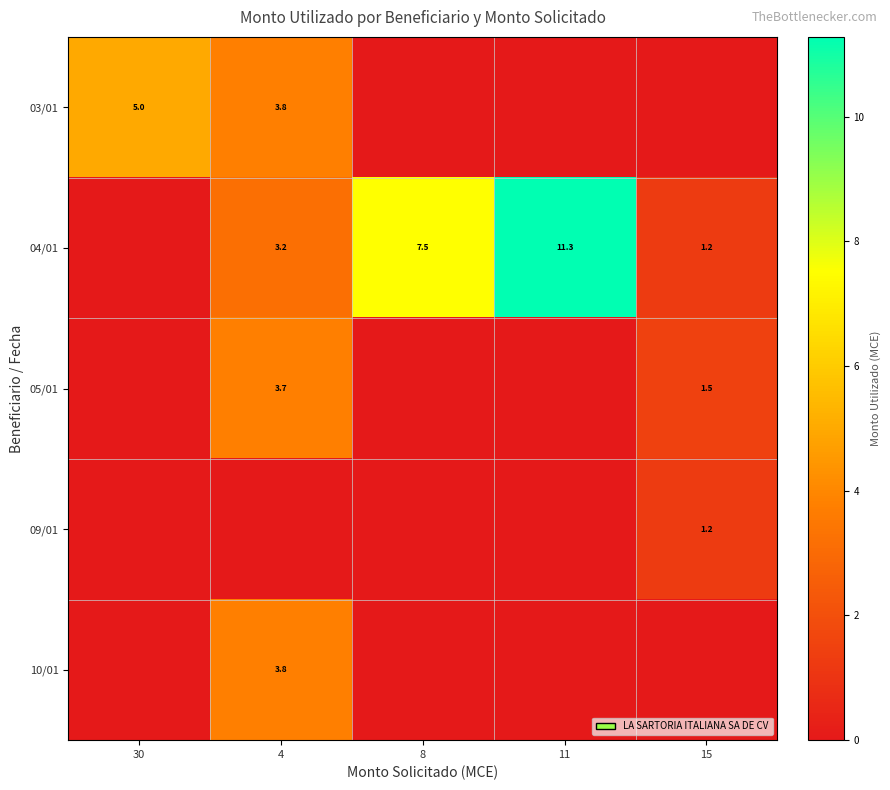

What is the spread (max minus min) of values at 15?

1.5